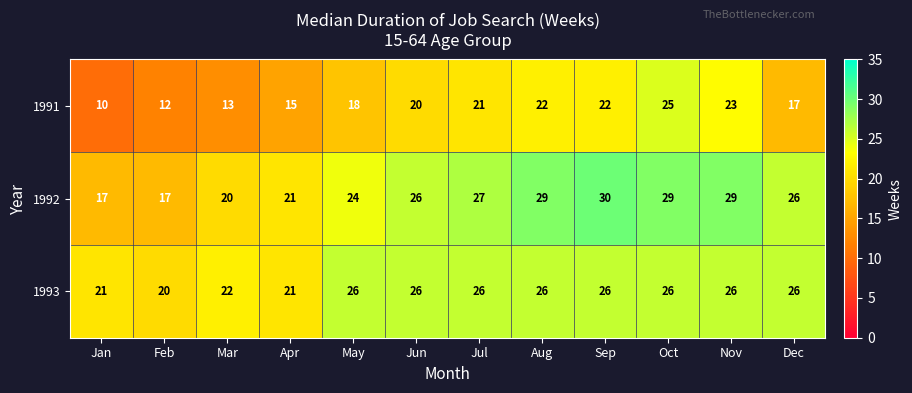

Between Mar and Oct, which series saw the biggest shift?

1991